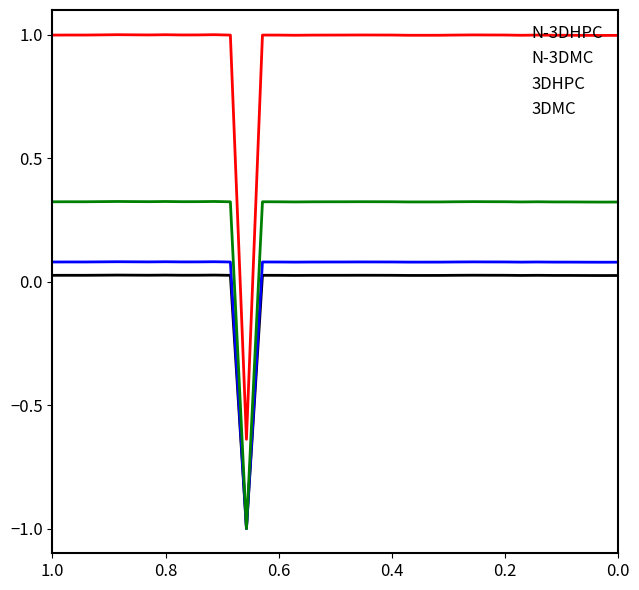

Count the number of data series in this chart.

4